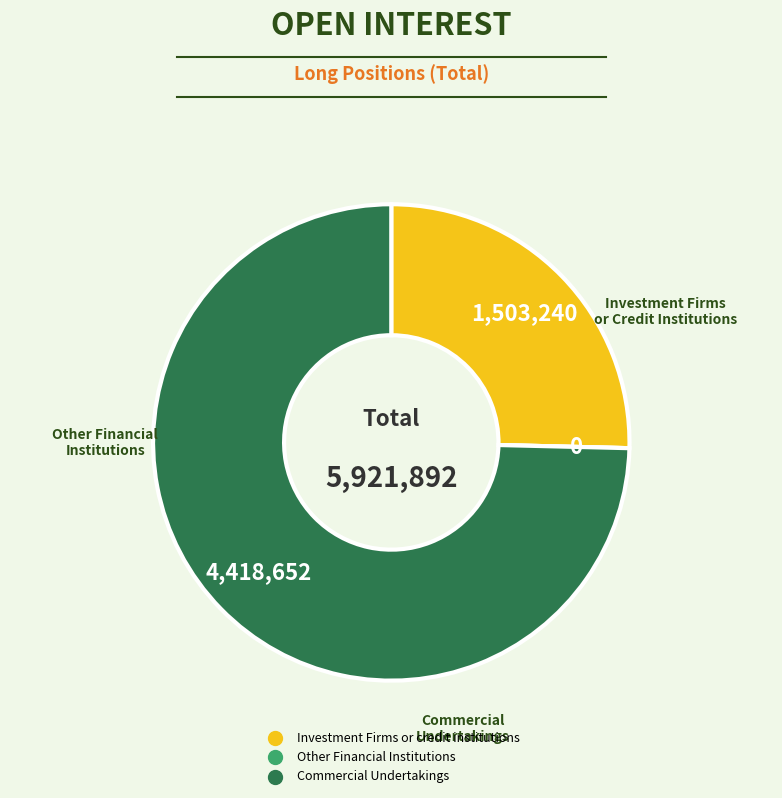

Is there any slice that represents more than half of the pie?

Yes